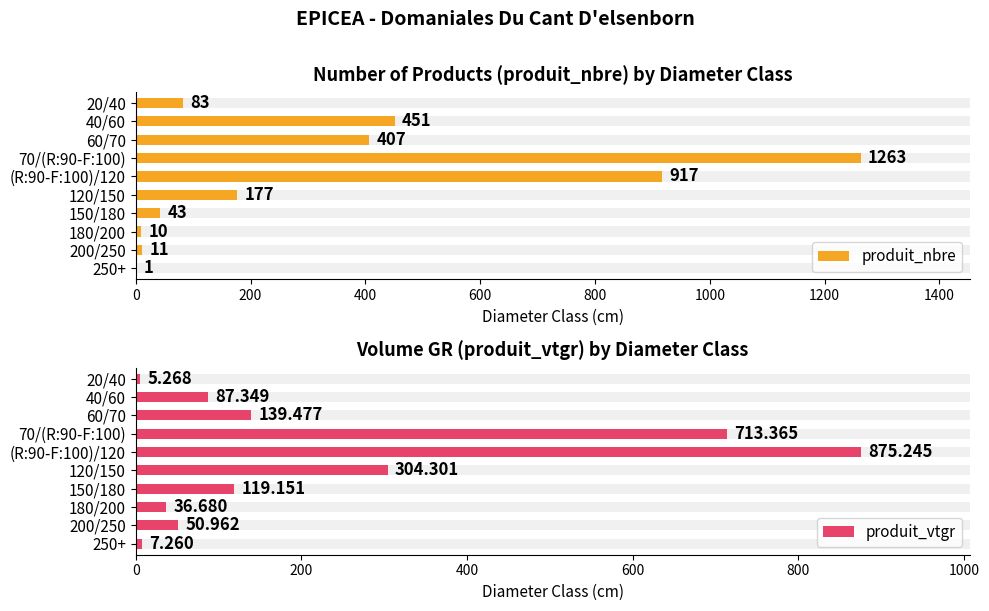

Which series has the widest spread of values?

produit_nbre